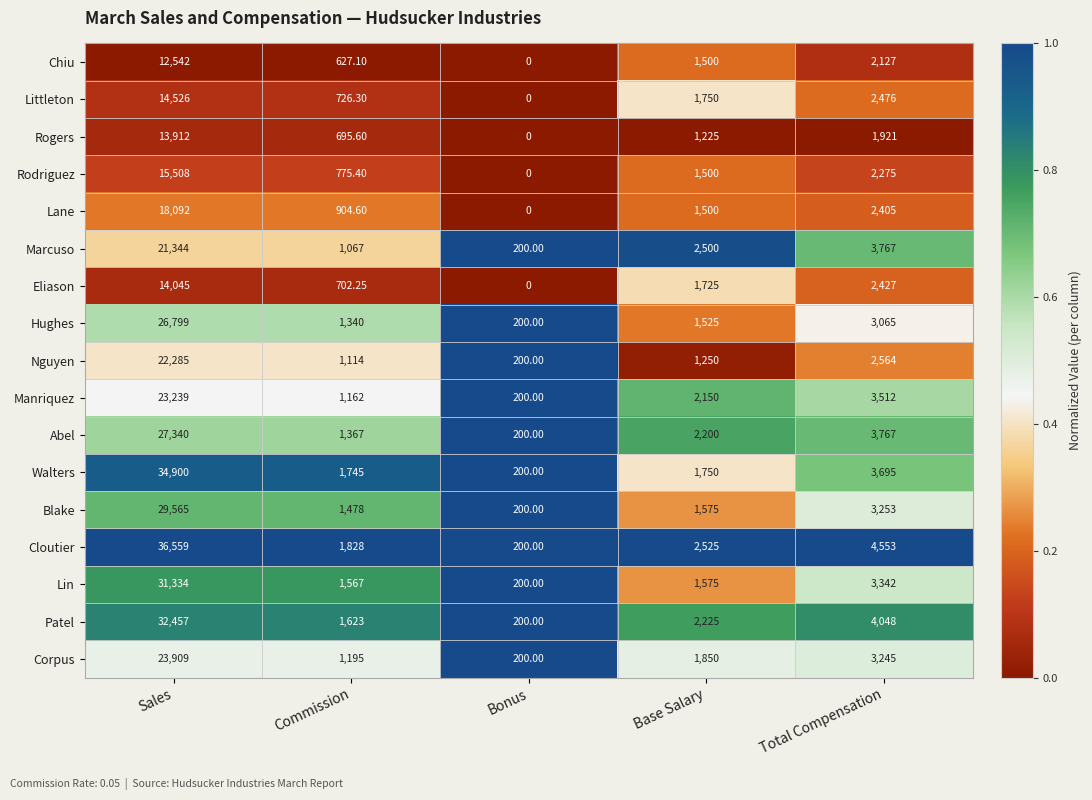

At which label is Marcuso closest to 10772?

Total Compensation